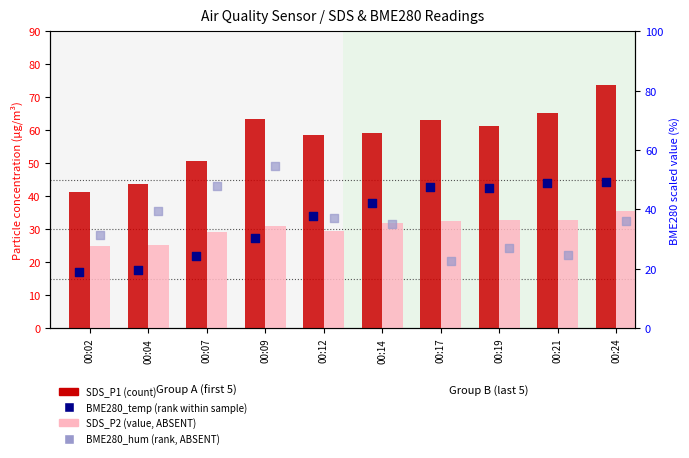

Is the value of BME280_temp (rank) at 00:19 greater than the value of BME280_hum (rank, ABSENT) at 00:09?

No